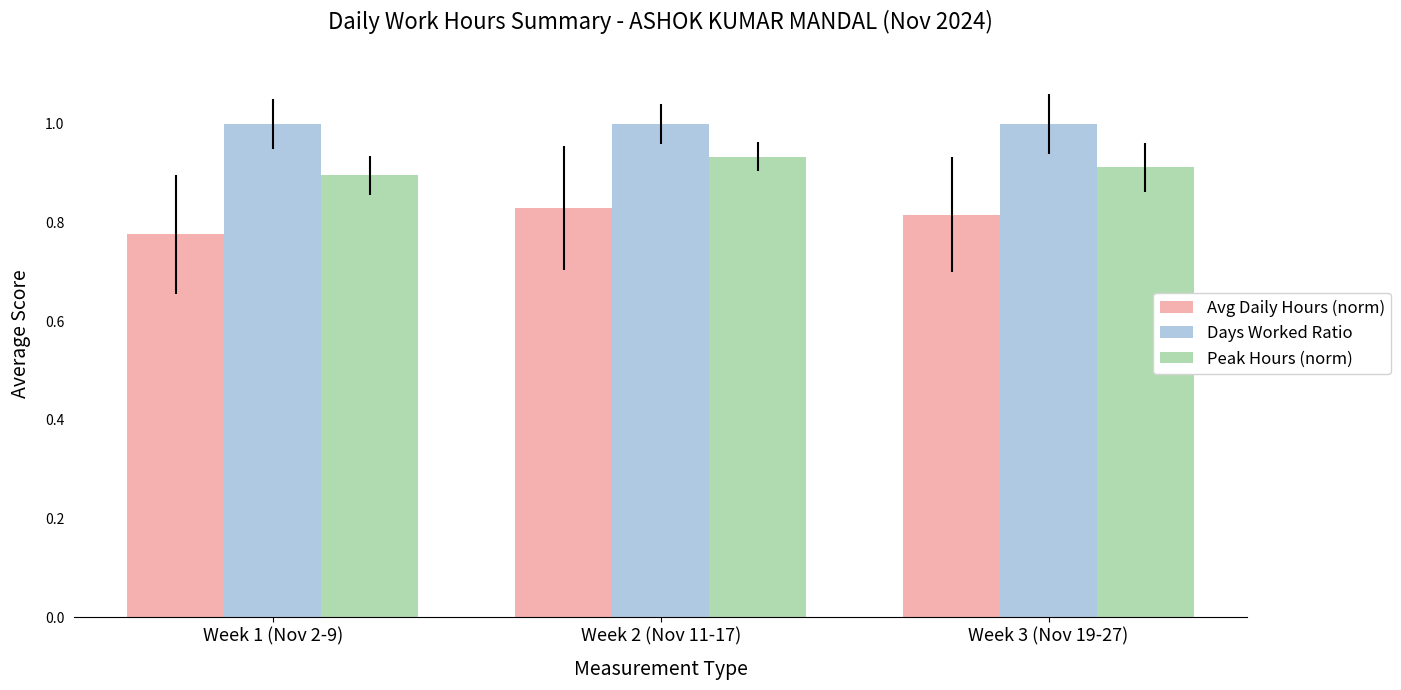

True or false: Avg Daily Hours (norm) has a value of 1.5 at Week 3 (Nov 19-27).

False